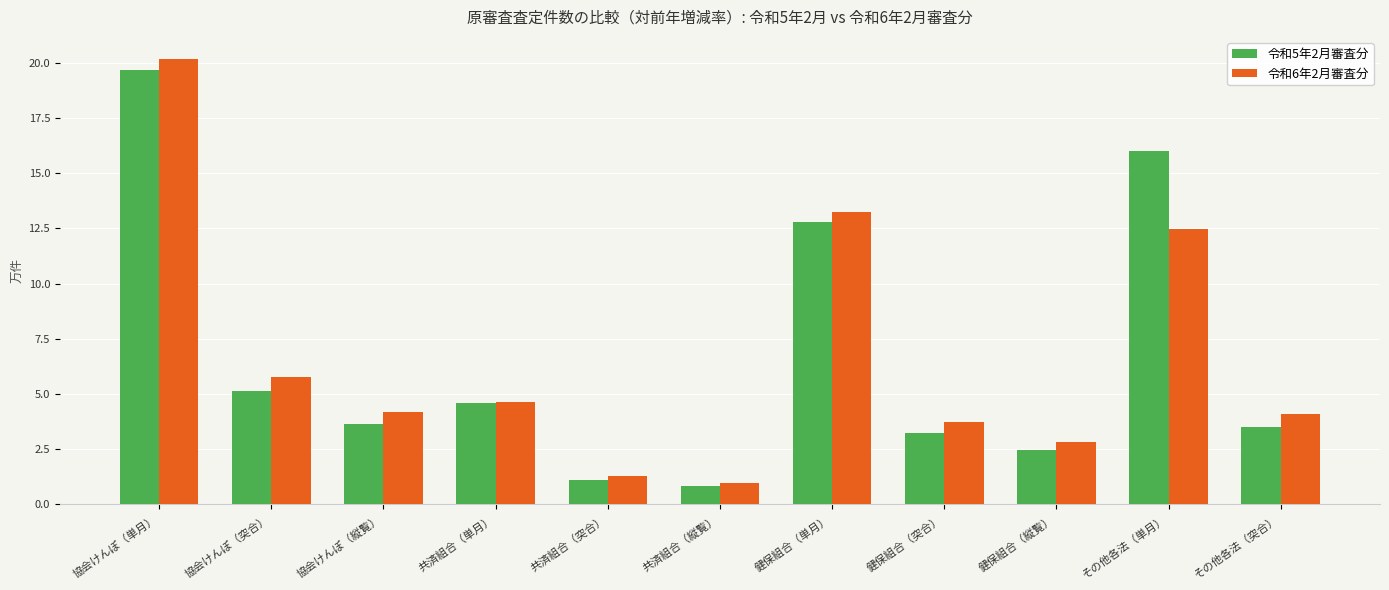

What is the total value across all series at 健保組合（突合）?

6.9